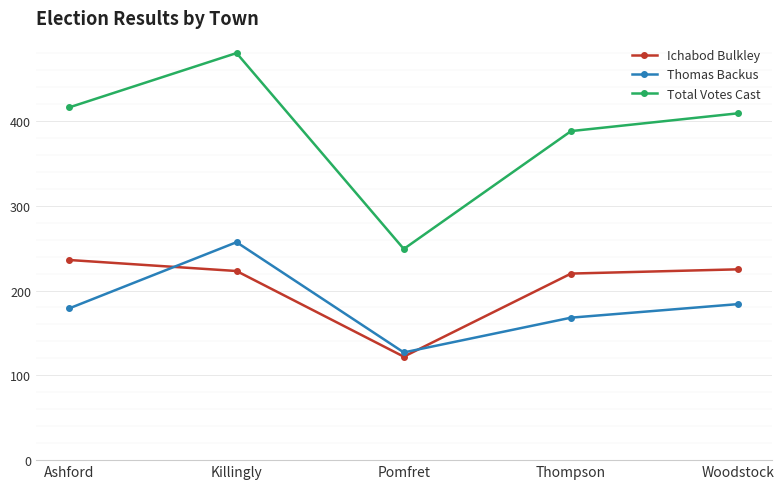

Does the chart have visible grid lines?

Yes